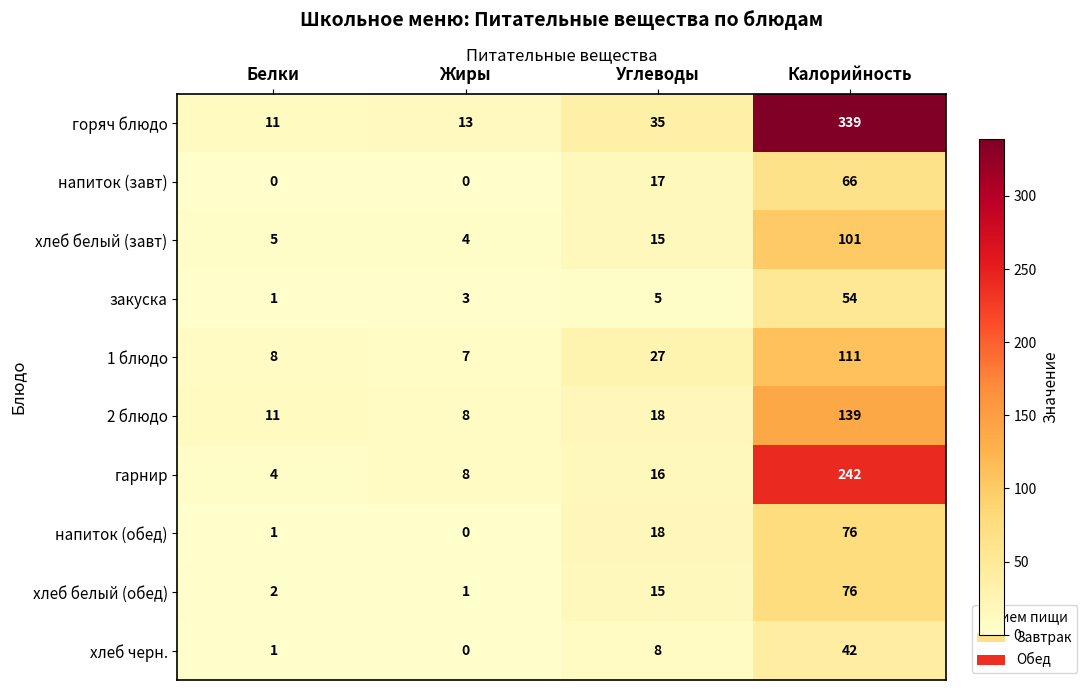

What is the approximate value of хлеб черн. at Углеводы, to the nearest 10?

10